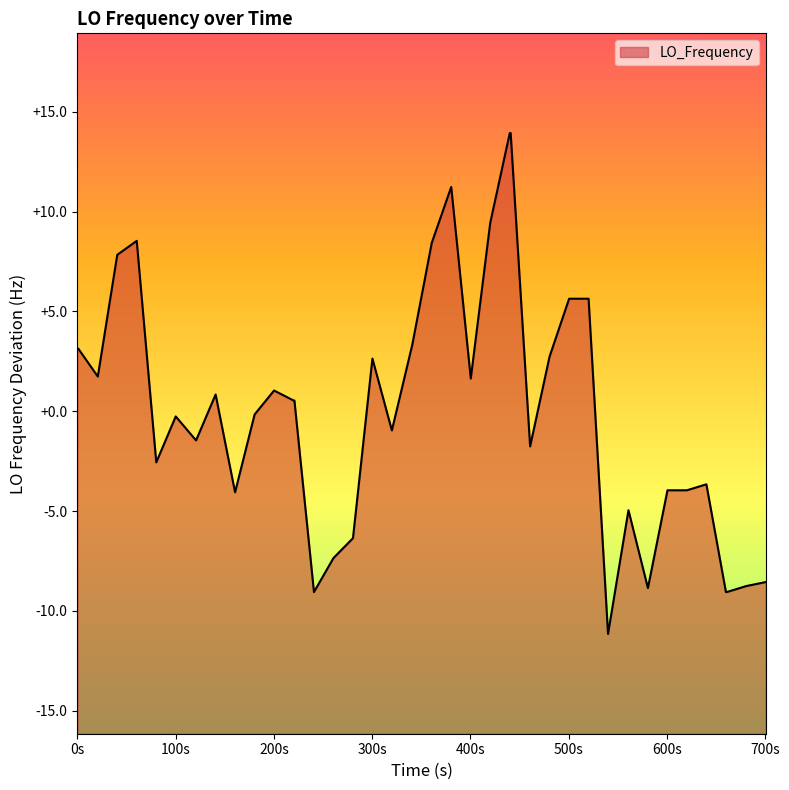

What is the difference between the maximum and minimum values?

25.1